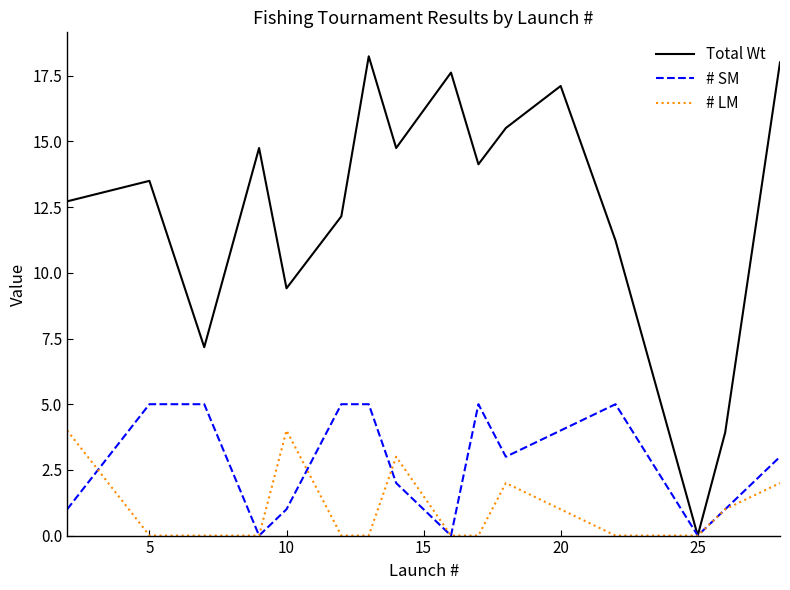

Rank the series by their average value, from highest to lowest.

Total Wt, # SM, # LM